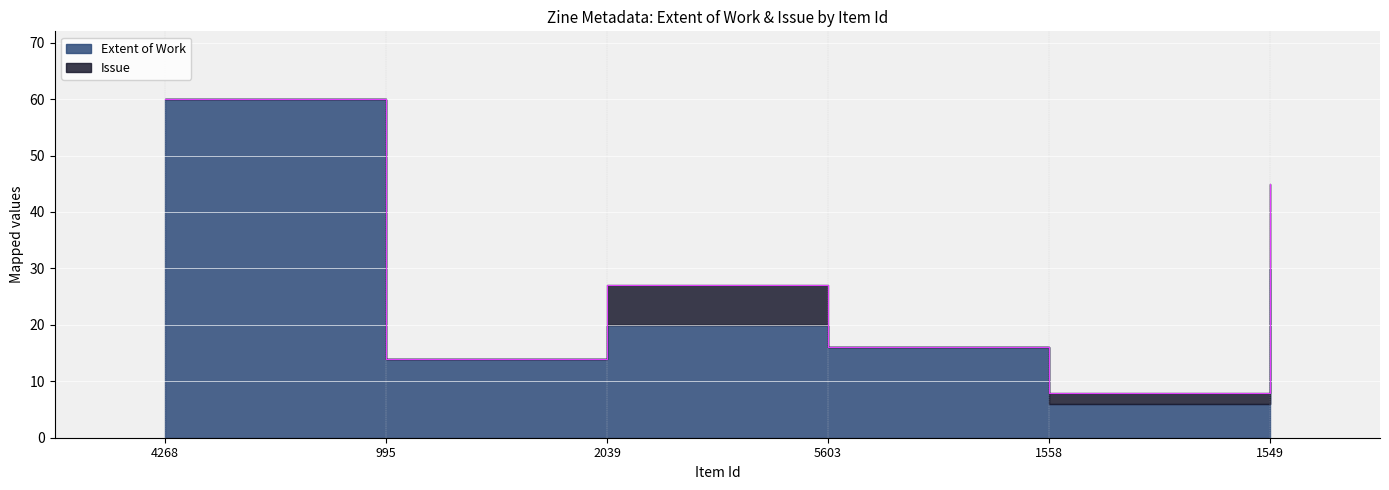

The value of Issue at 4268 is 0. True or false?

True